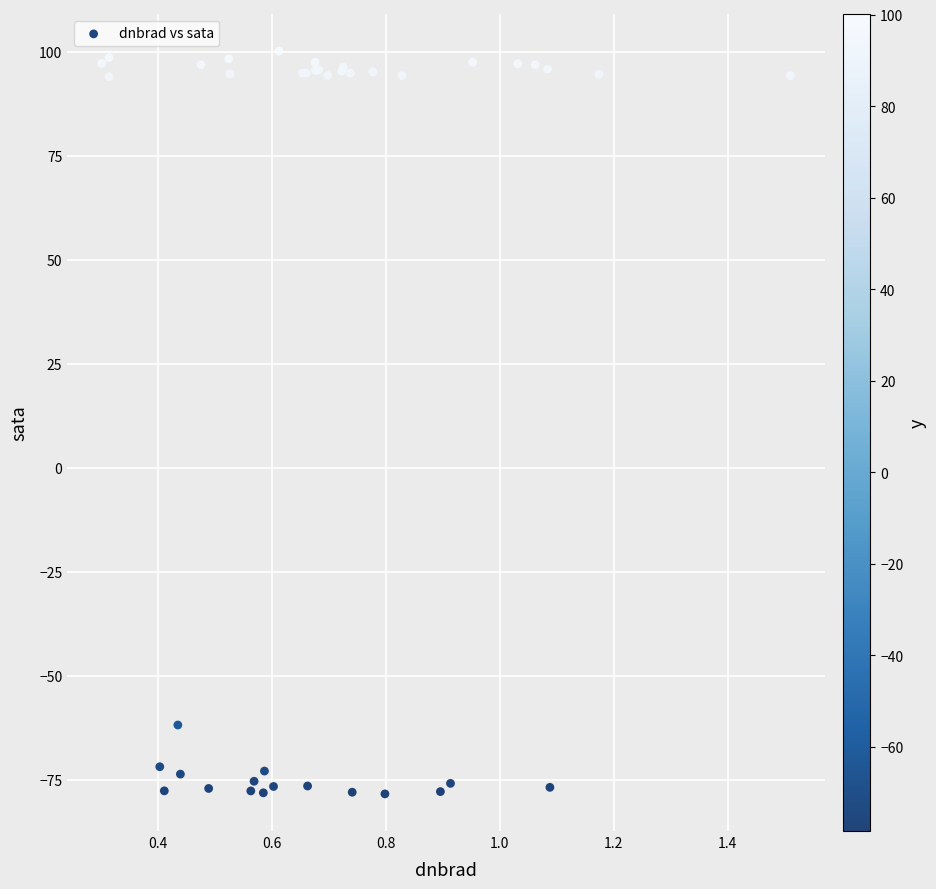

What Y value in the scatter plot is closest to 10?

-61.8